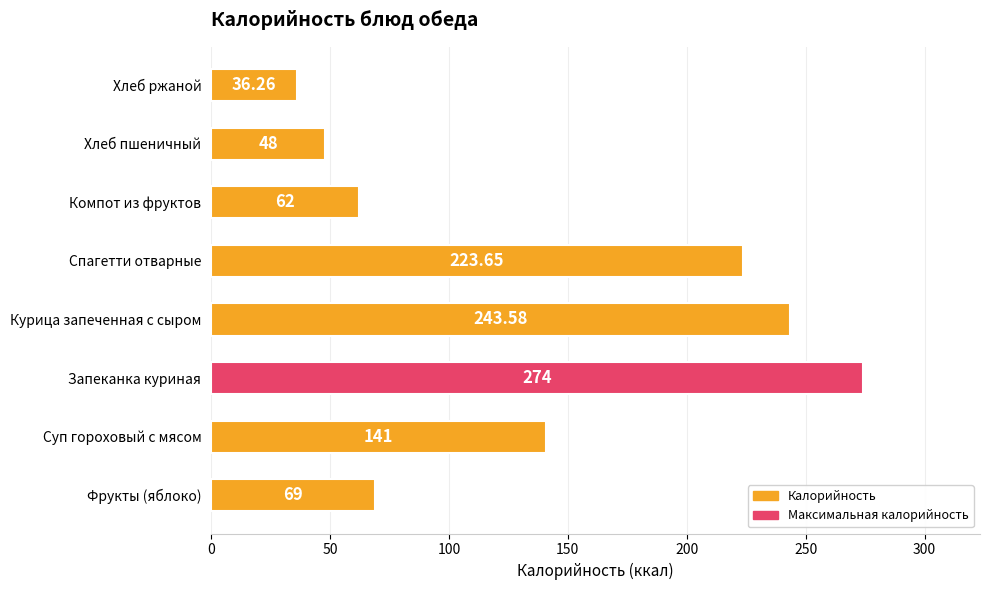

Between Запеканка куриная and Спагетти отварные, which is larger?

Запеканка куриная